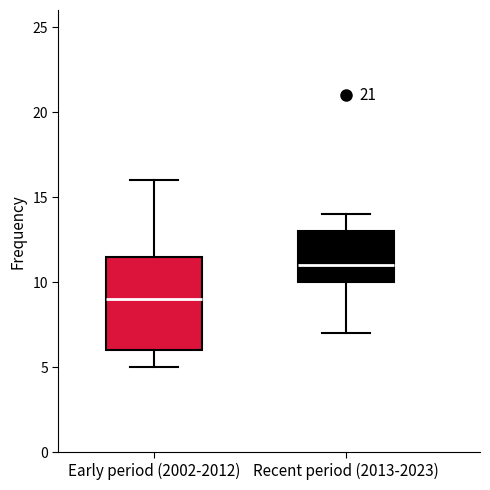

Reading left to right, transcribe this box plot: for each box, give where its median line is, the range the box spans, and where its two whiskers end, as read against the y-axis. The values are not printed on the chart, so give them approximately, as read against the axis.

Early period (2002-2012): median 9.0, box 6.0 to 11.5, whiskers 5.0 to 16.0
Recent period (2013-2023): median 11.0, box 10.0 to 13.0, whiskers 7.0 to 14.0